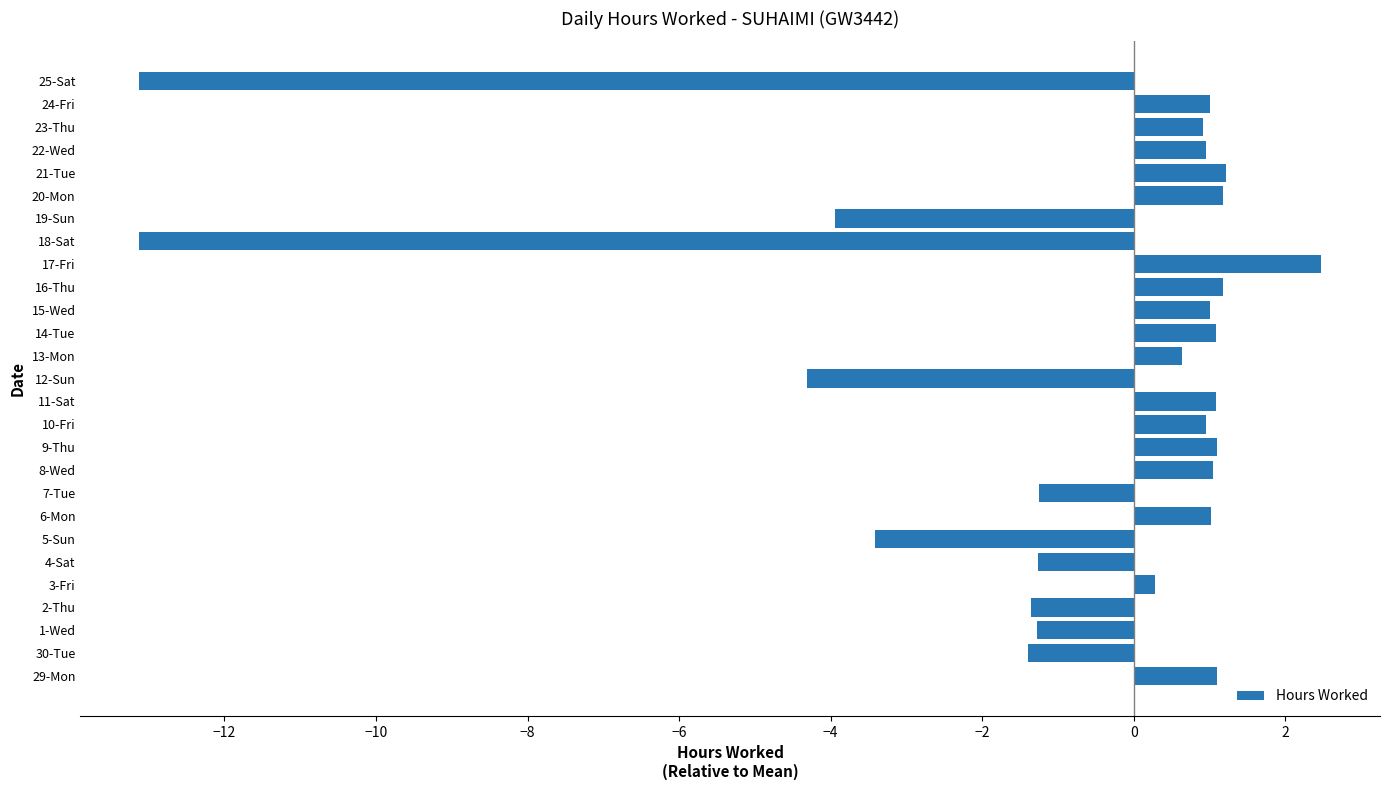

What is the difference between the second highest and second lowest values?

14.3